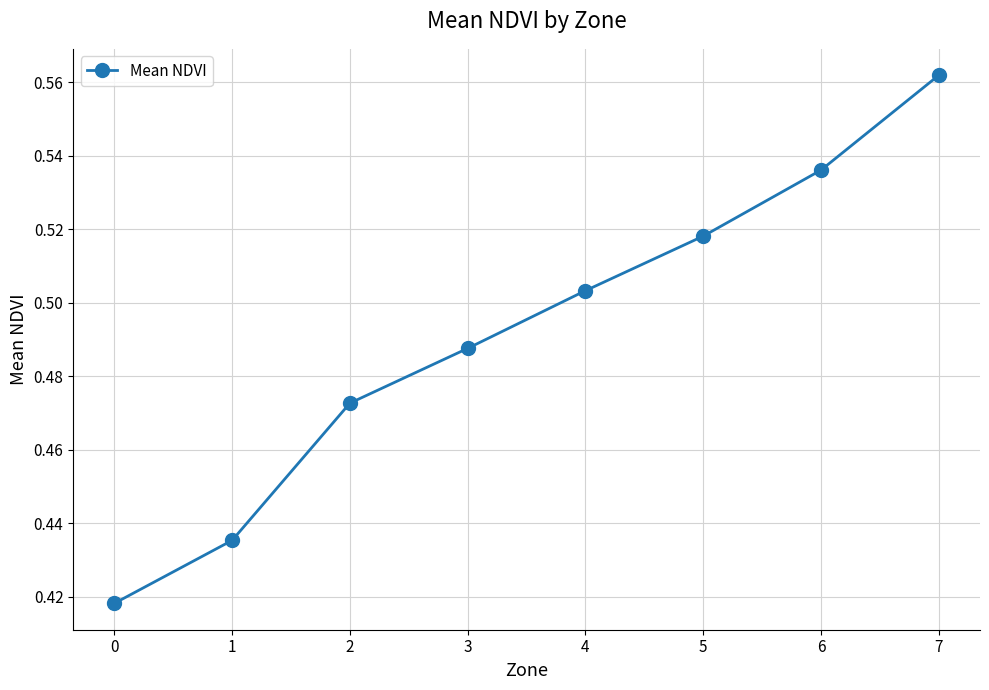

How many values are between 0 and 1?

8